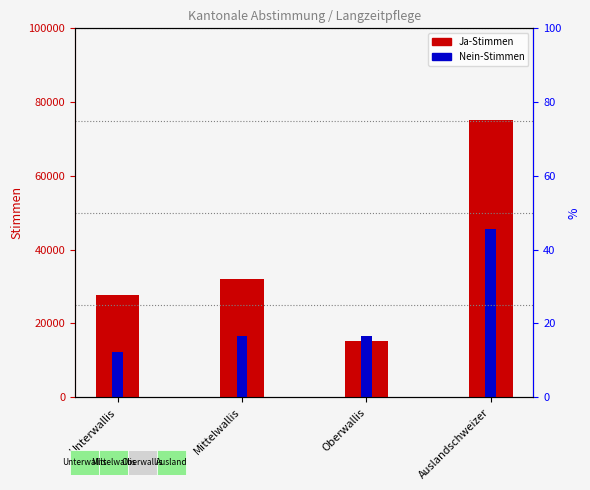

The Ja (Stimmen) series shows 14786 at Unterwallis. True or false?

False